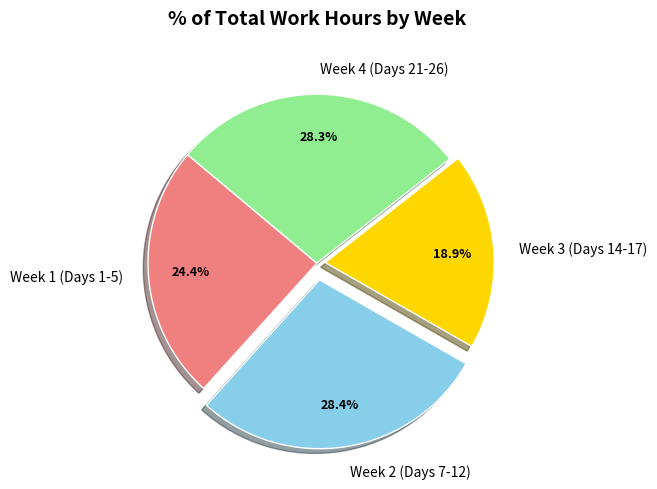

Approximately how many times larger is the value at Week 1 (Days 1-5) compared to Week 2 (Days 7-12)?

0.9